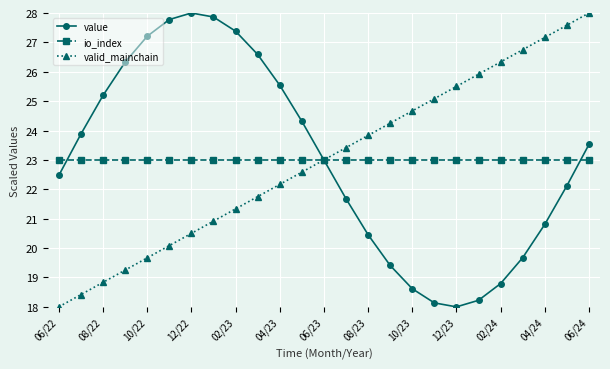

How many series are shown in this chart?

3